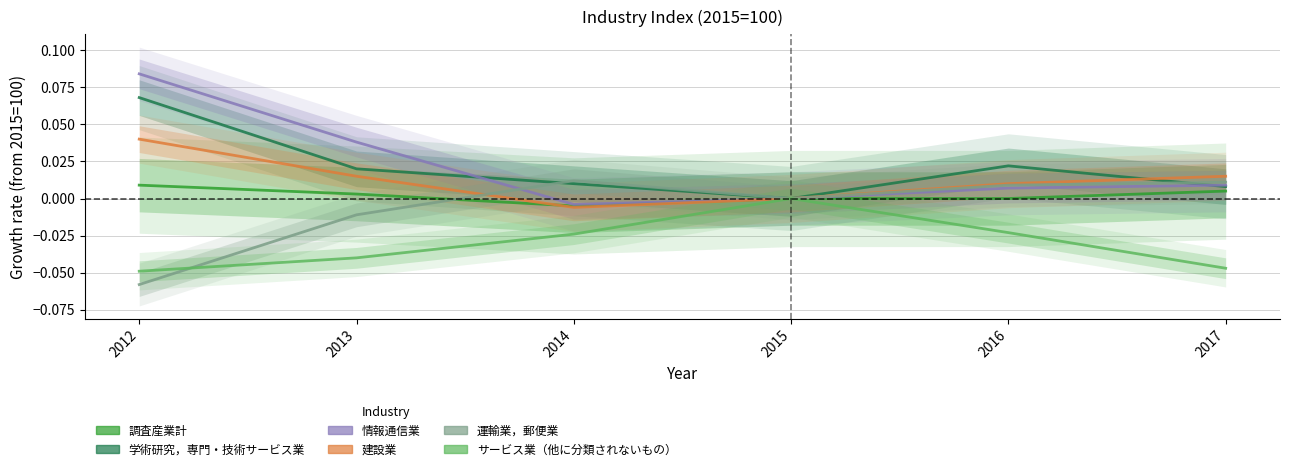

Is this an area chart (filled region under the line)?

No